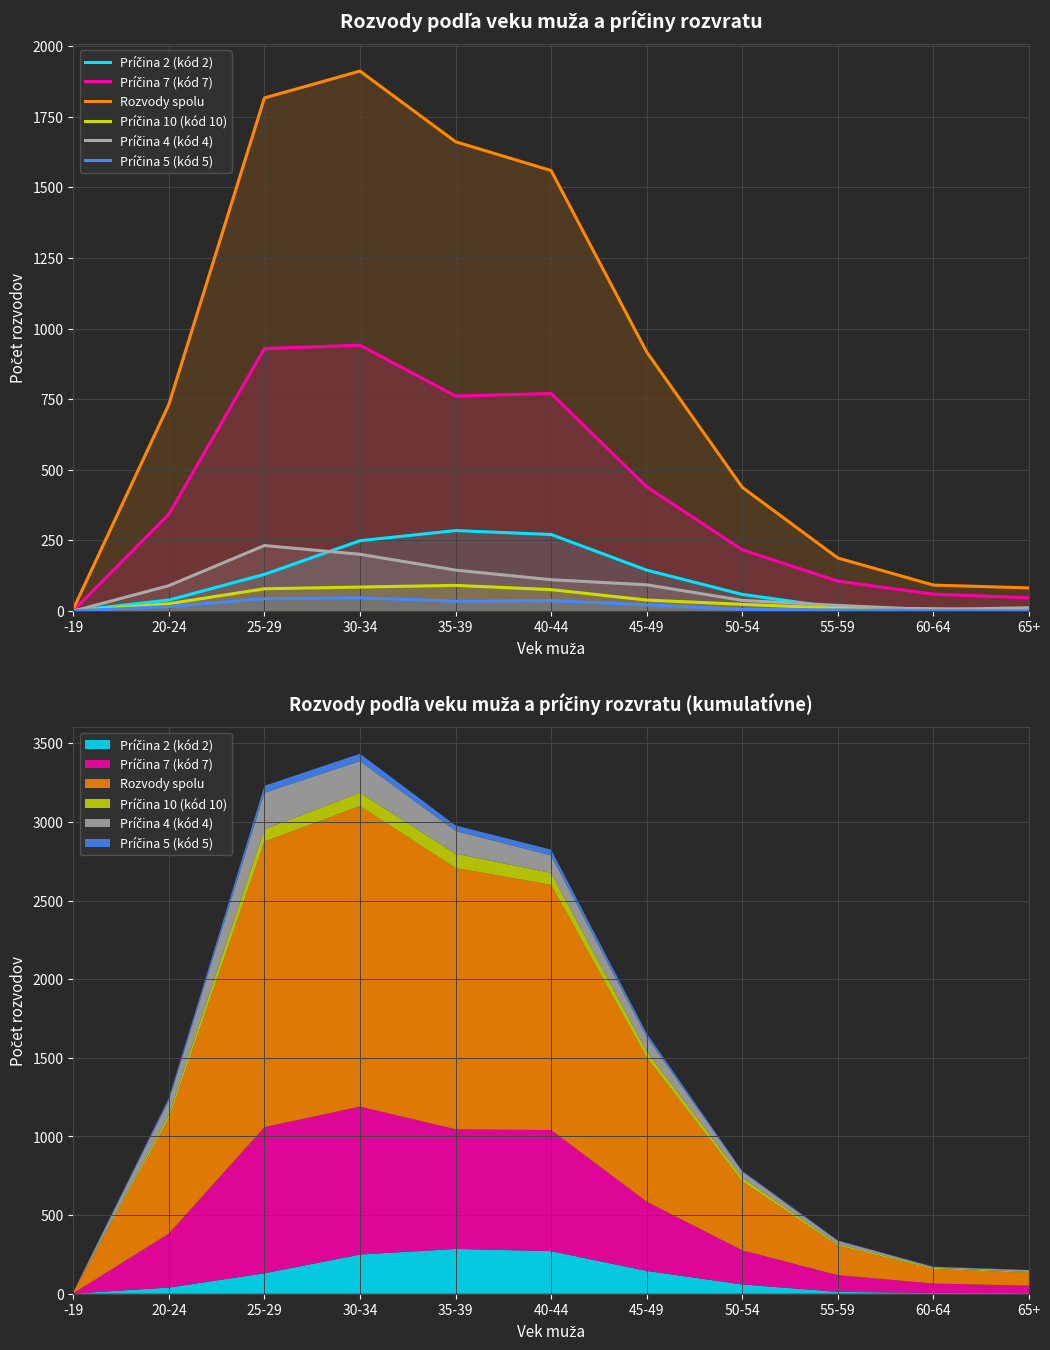

What is the difference between the maximum and second lowest values in the Príčina 7 (kód 7) series?

894